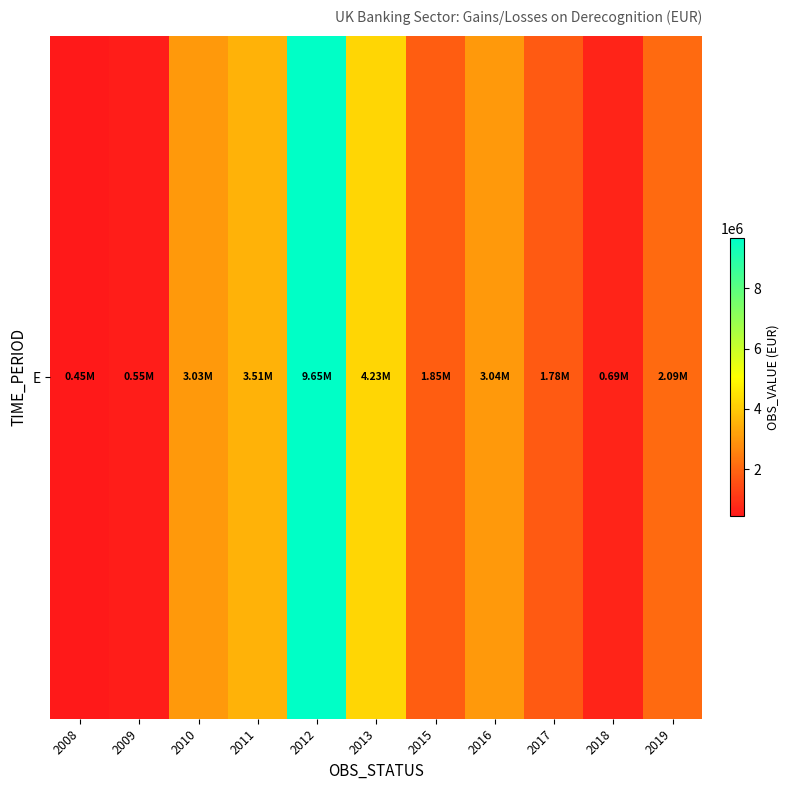

True or false: the data shows 235945.5 at 2018.

False